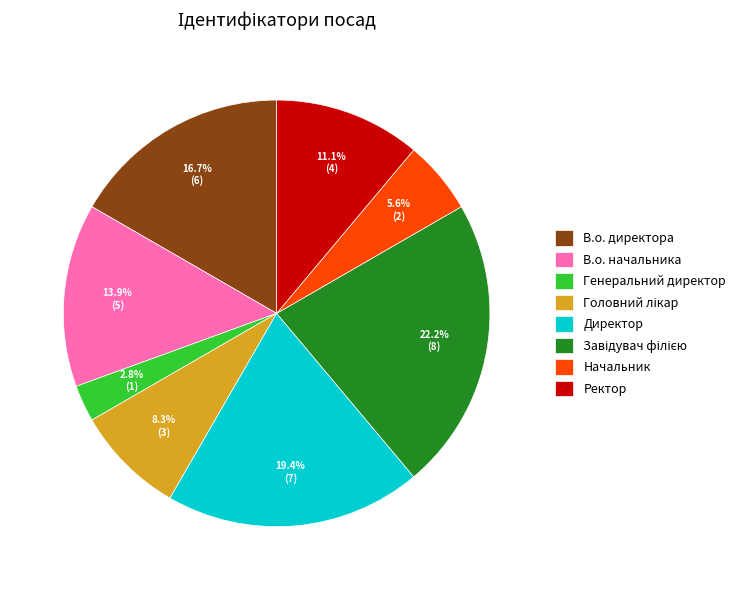

Is it true that Директор is 19% of the pie?

True